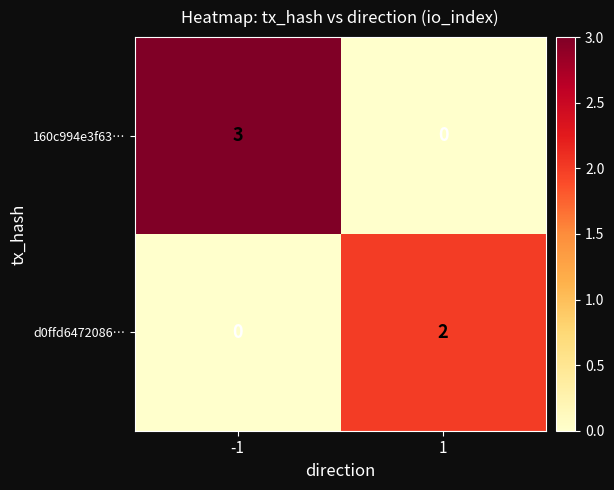

True or false: 160c994e3f63… has a value of 3 at -1.

True